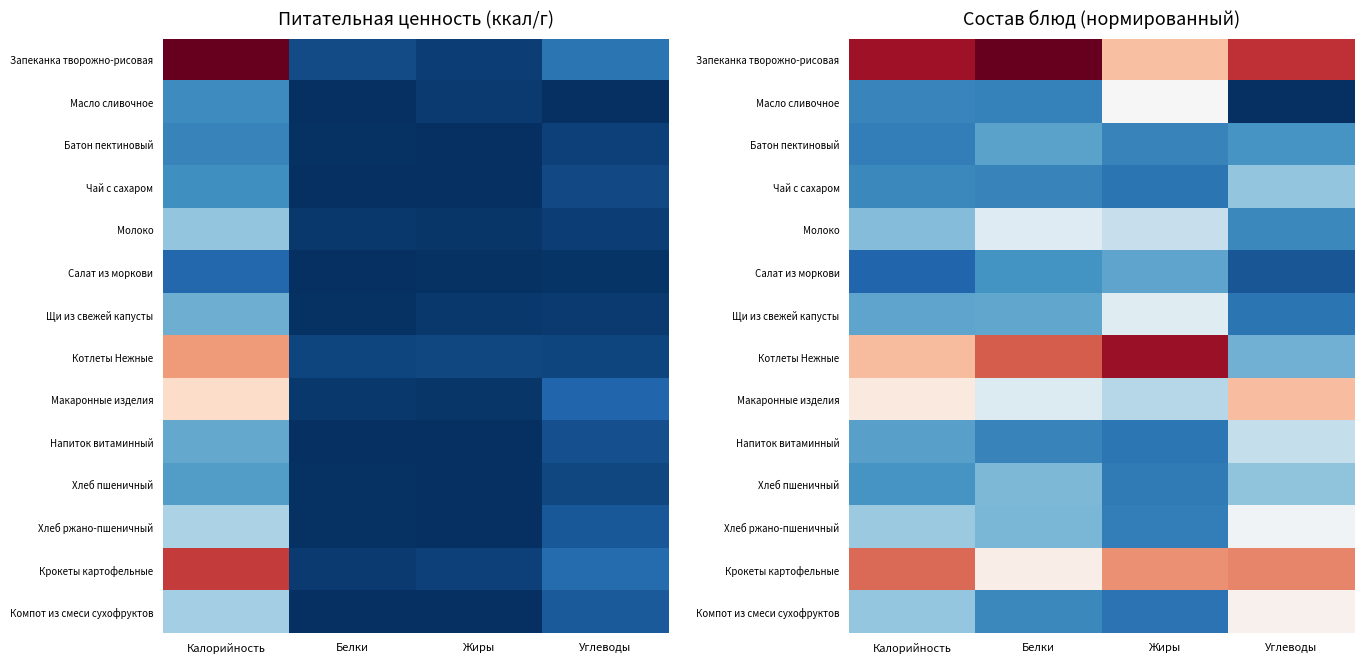

What is the spread (max minus min) of values at Углеводы?

3.5